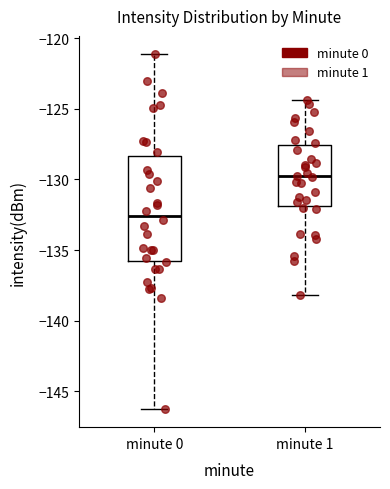

Reading left to right, transcribe this box plot: for each box, give where its median line is, the range the box spans, and where its two whiskers end, as read against the y-axis. The values are not printed on the chart, so give them approximately, as read against the axis.

minute 0: median -132.5, box -136.0 to -128.5, whiskers -146.5 to -121.0
minute 1: median -130.0, box -132.0 to -127.5, whiskers -138.0 to -124.5